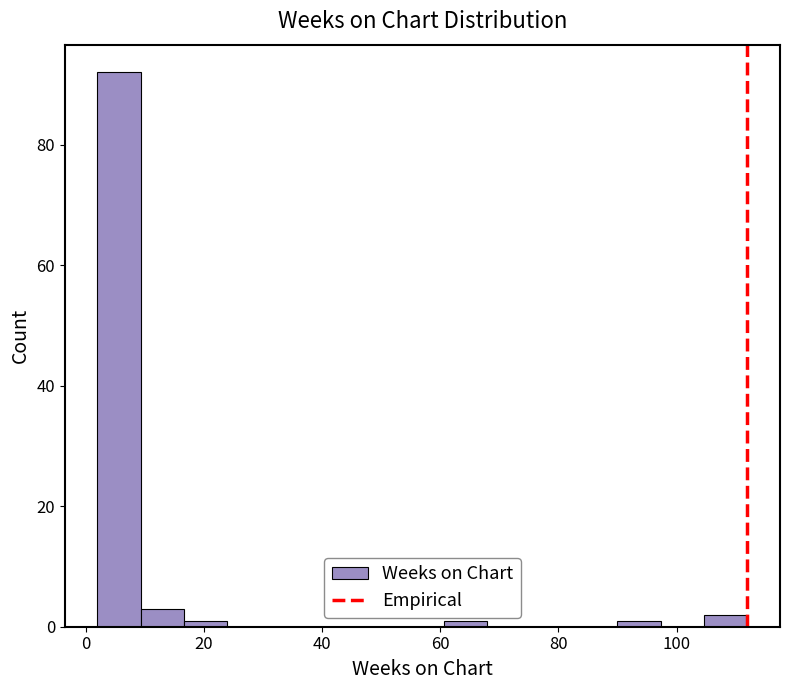

Around what value on the x-axis is the tallest bar? Give the approximate position of its centre, as read against the axis.

6